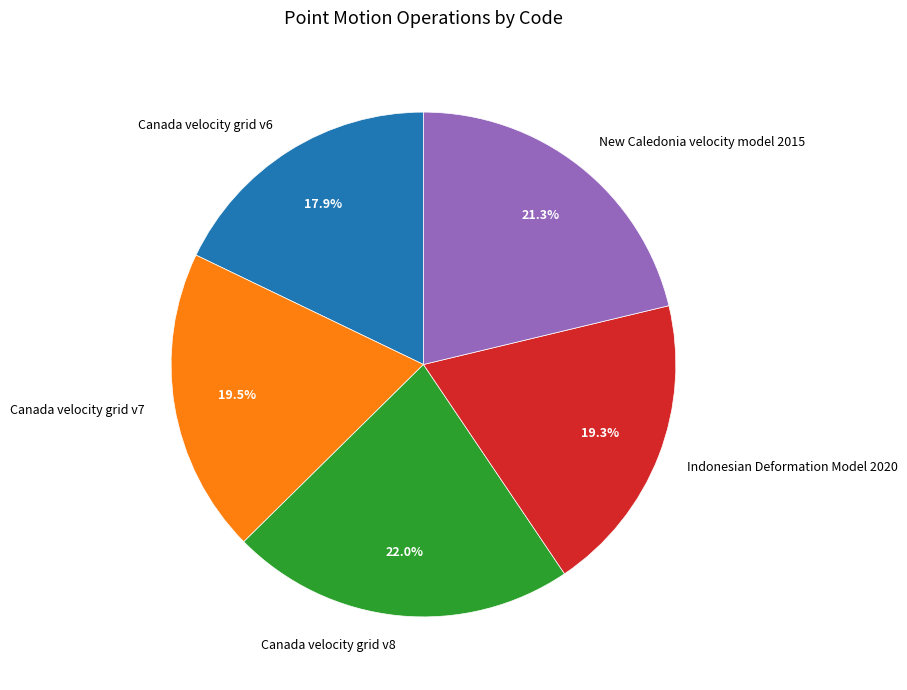

Count the number of slices in the pie.

5